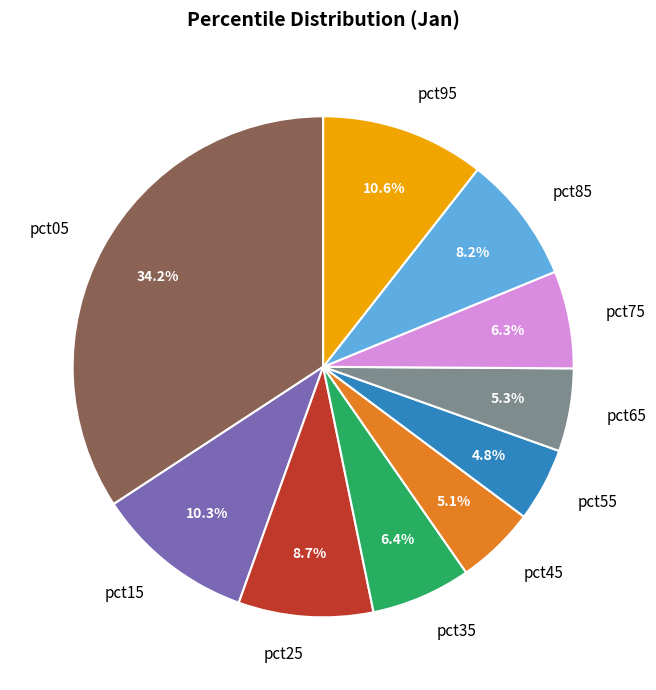

Is there a majority slice in this chart?

No